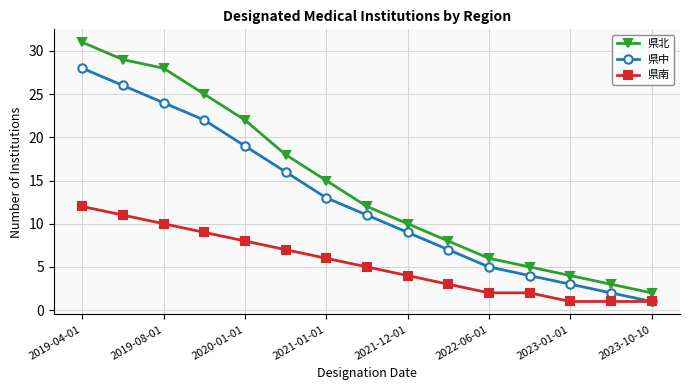

List the series in order of their peak value, highest first.

県北, 県中, 県南